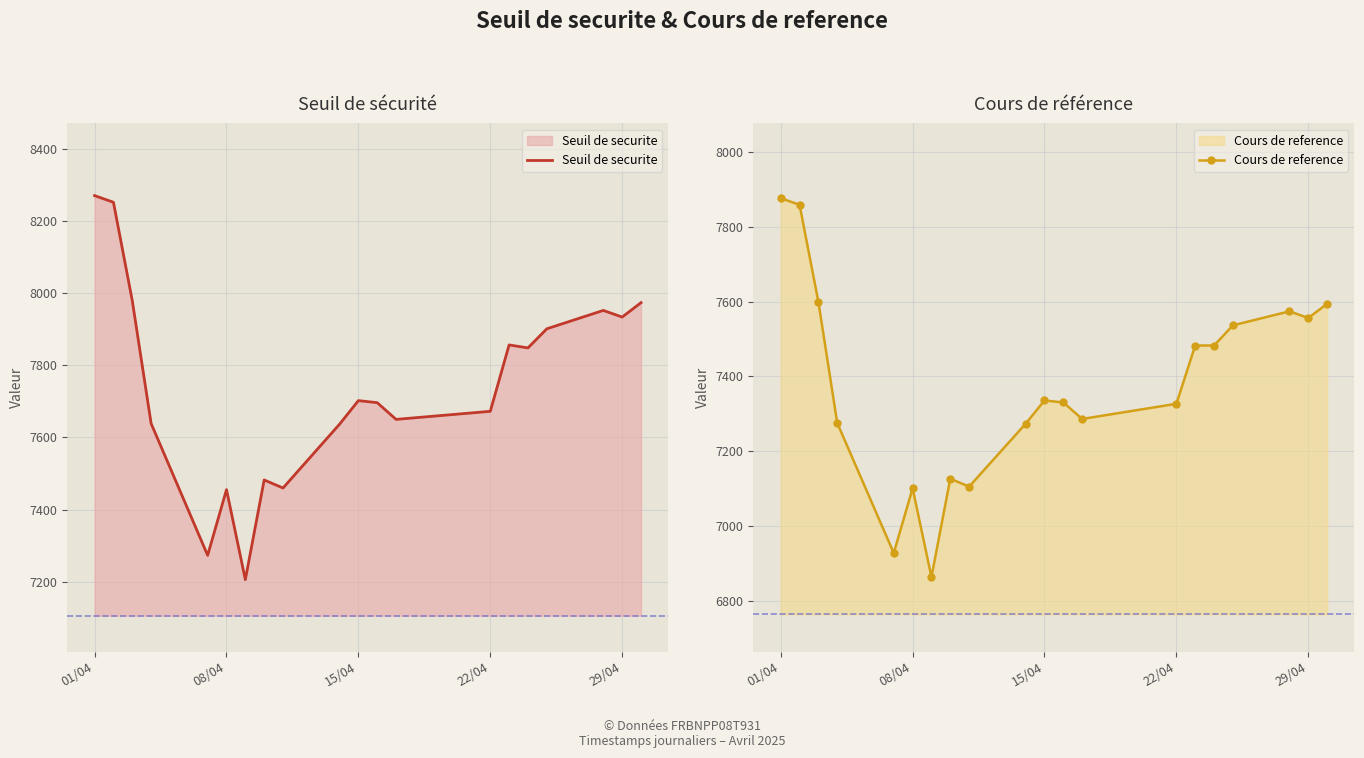

At how many categories does at least one series exceed 7269?

19